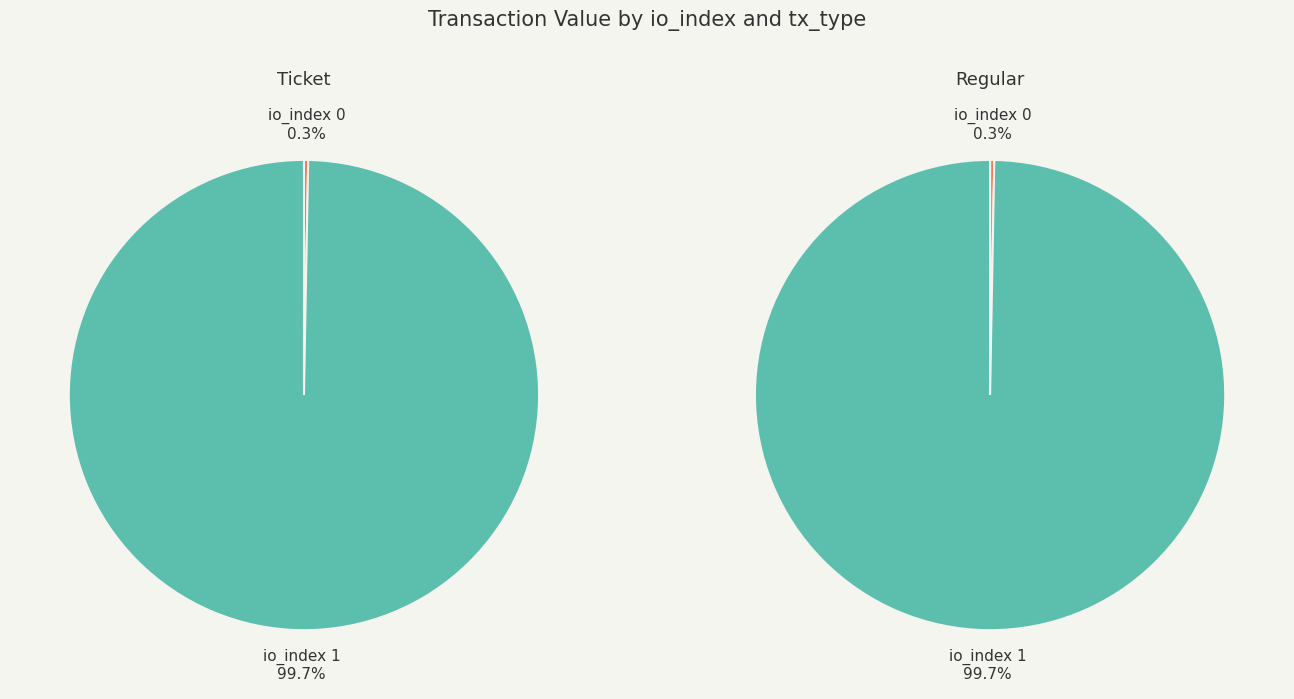

Is there a majority slice in this chart?

Yes